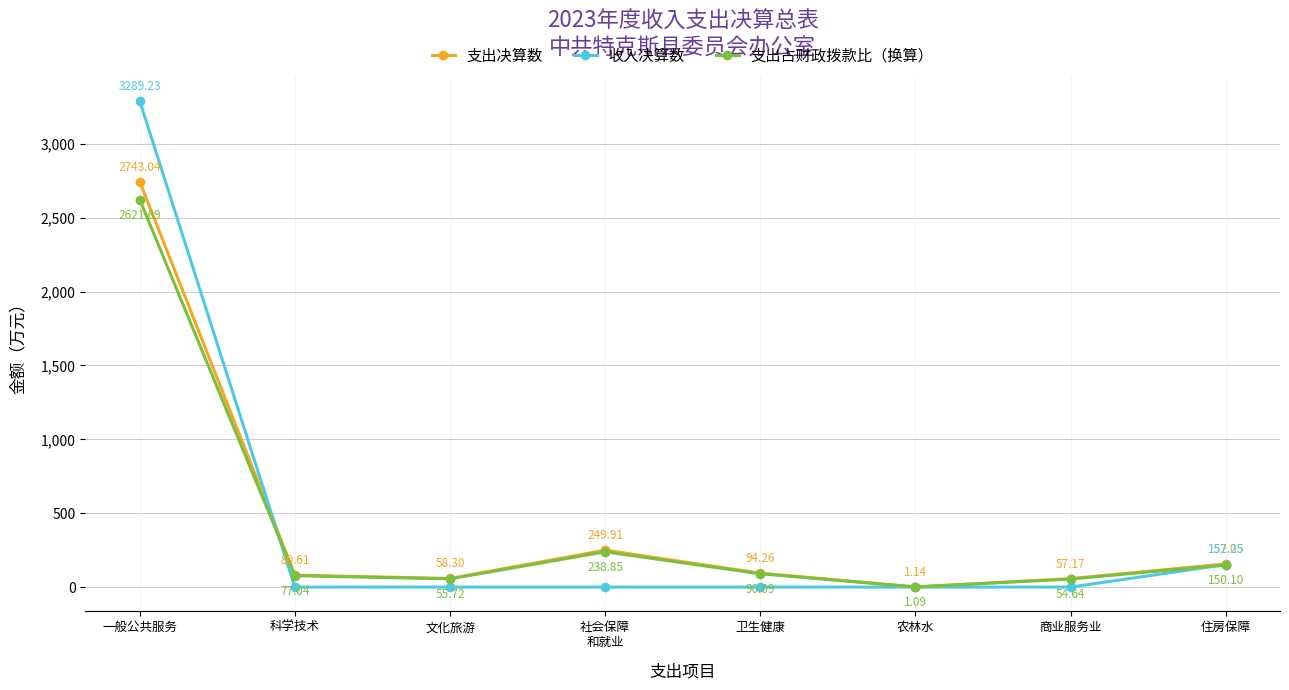

What is the label of the 6th point from the left?

农林水